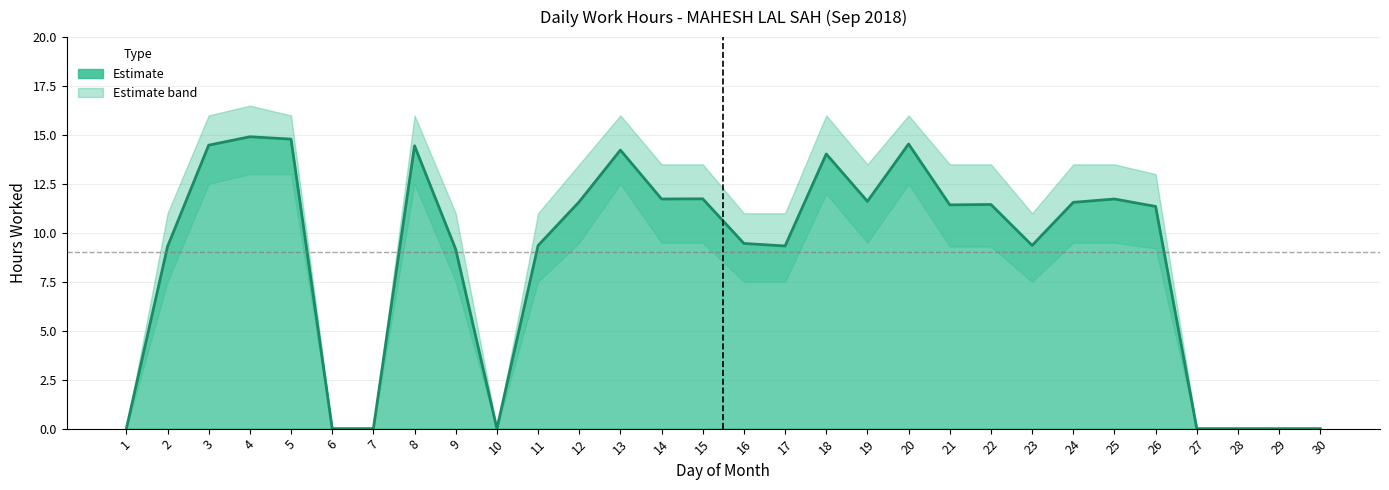

Where is the first local minimum for Low_lower?

10